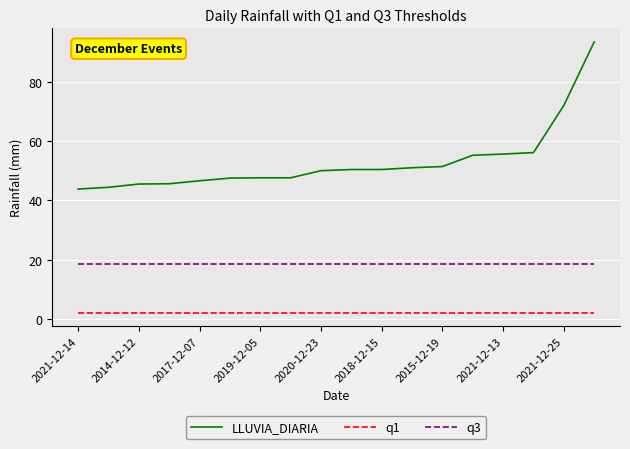

What is the minimum value for q3?

18.6